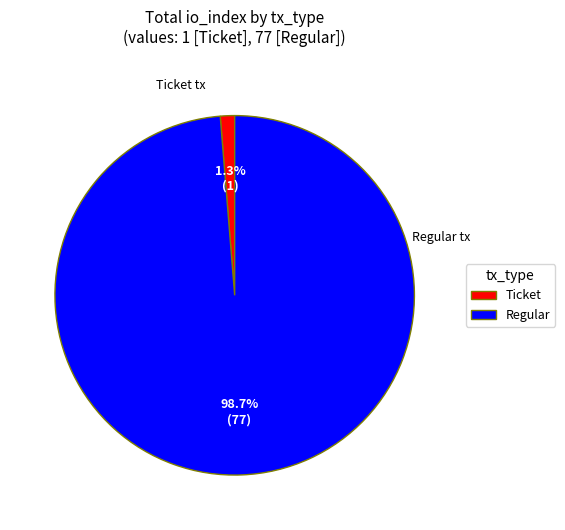

What portion of the pie excludes Regular?

1.3%